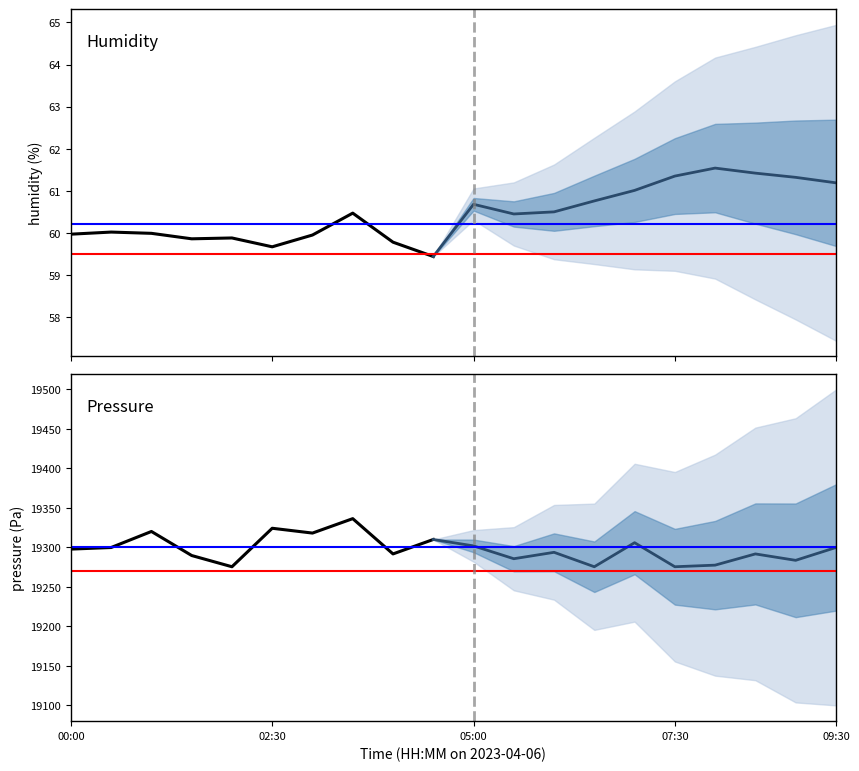

Does the chart have visible grid lines?

No